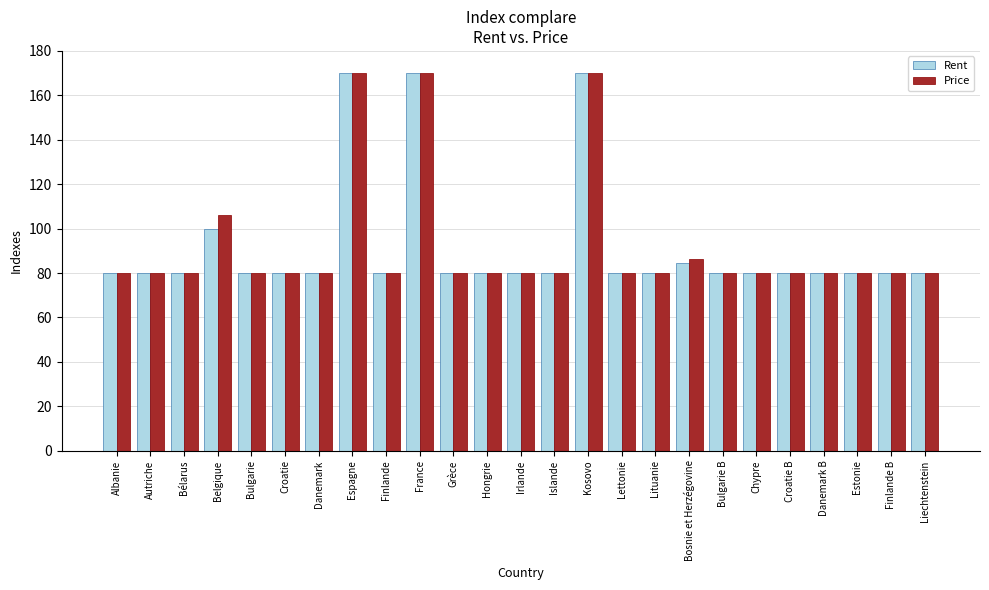

Between Belgique and Lituanie, which series saw the biggest shift?

Price